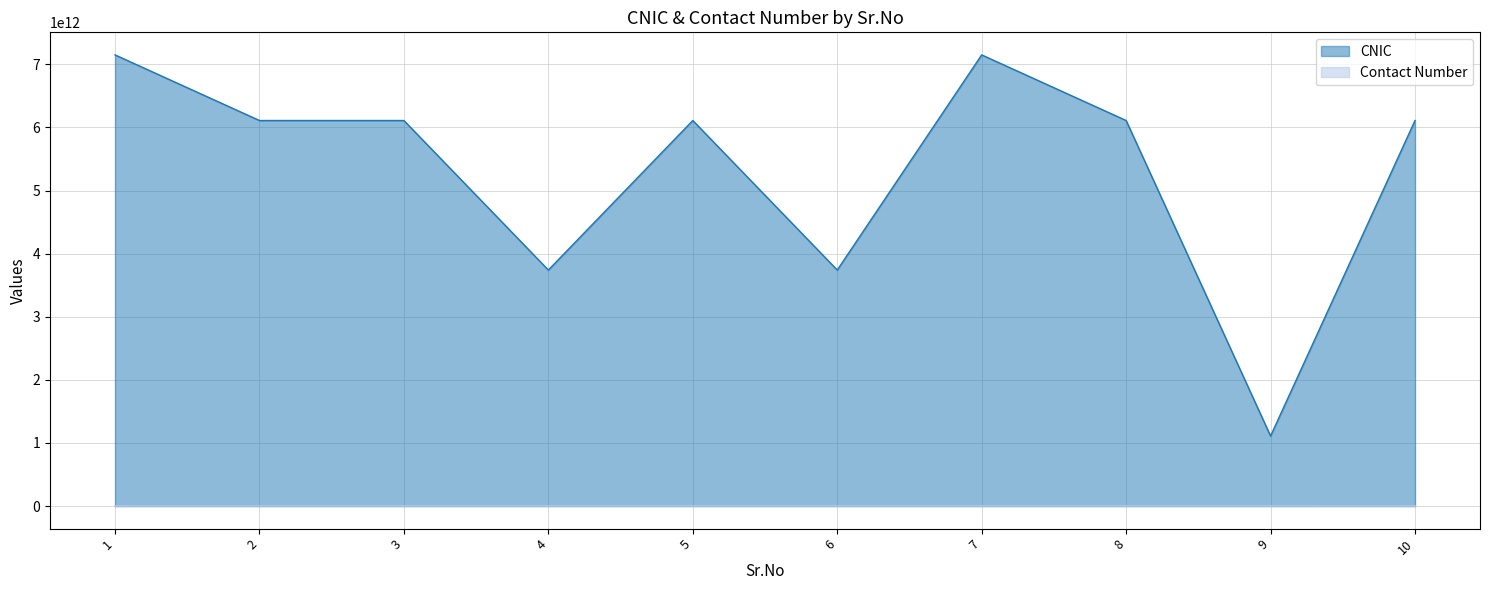

At how many categories does at least one series exceed 5111082073986?

7